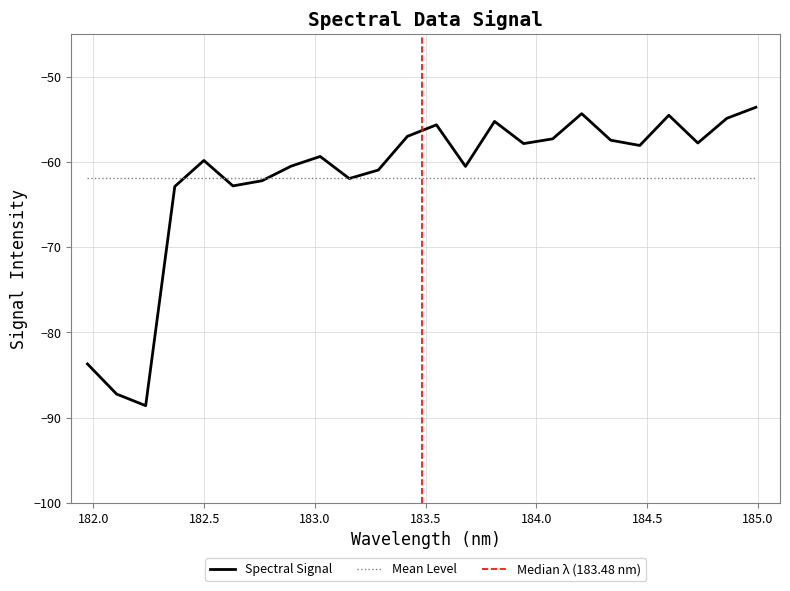

Read the value at 183.2863821962.

-60.9